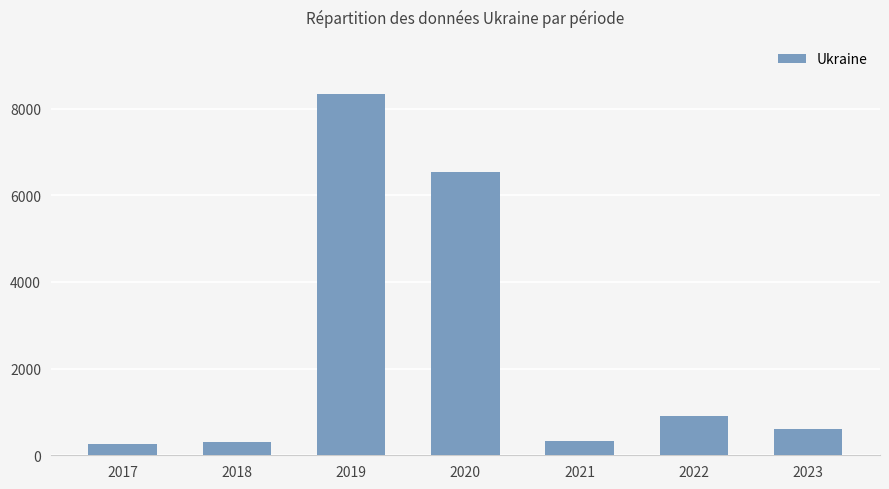

What is the value of the 5th bar from the left?

320